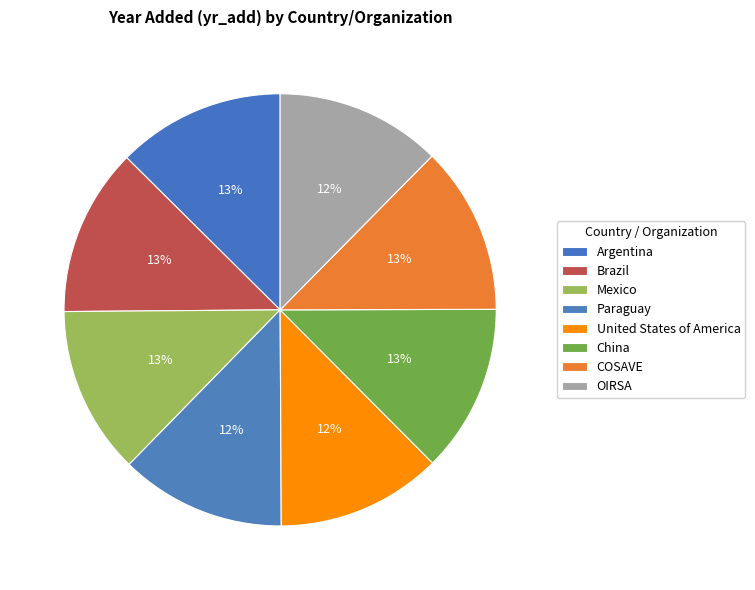

How many segments does this pie chart have?

8